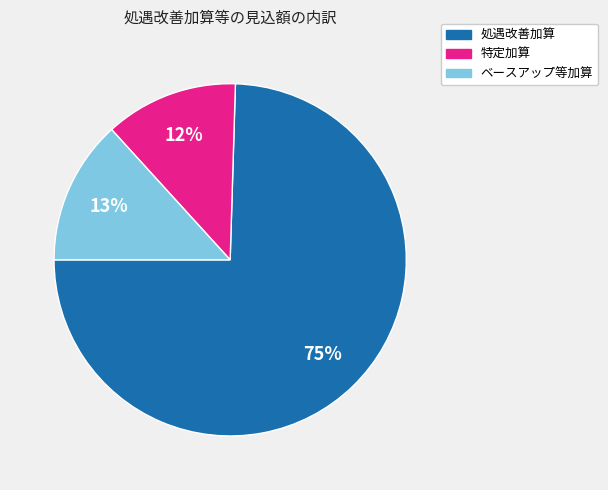

To the nearest percent, what is the combined percentage of 特定加算 and 処遇改善加算?

87%